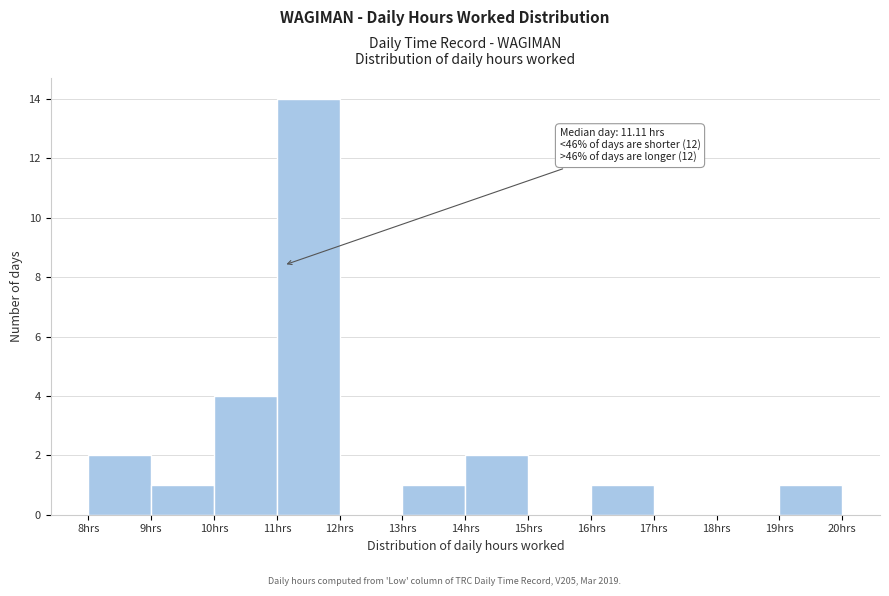

Which range on the x-axis has the tallest bar?

11 to 12